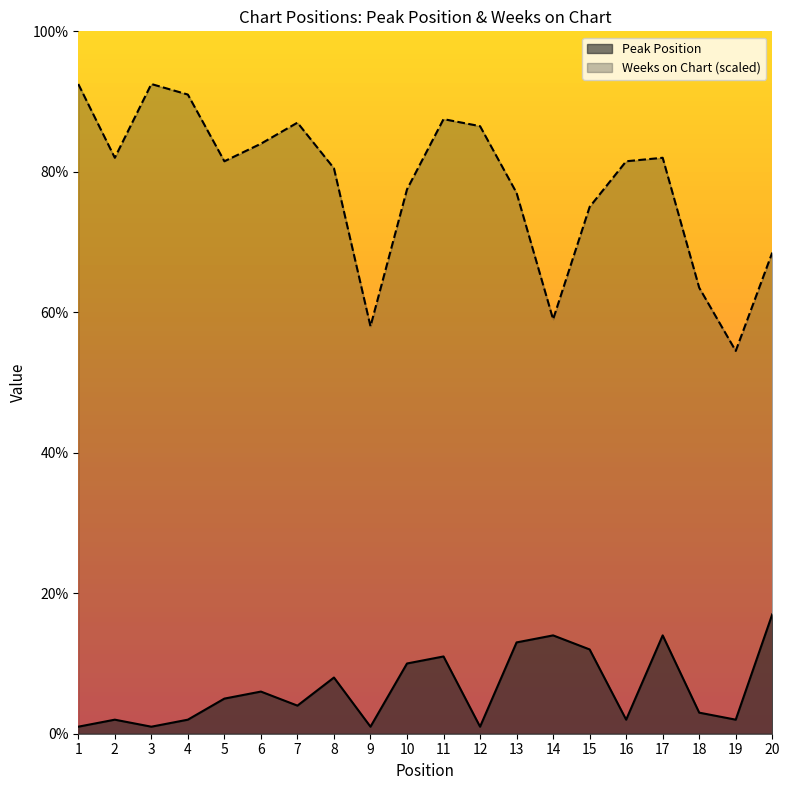

At which label does Weeks on Chart first exceed 81?

1